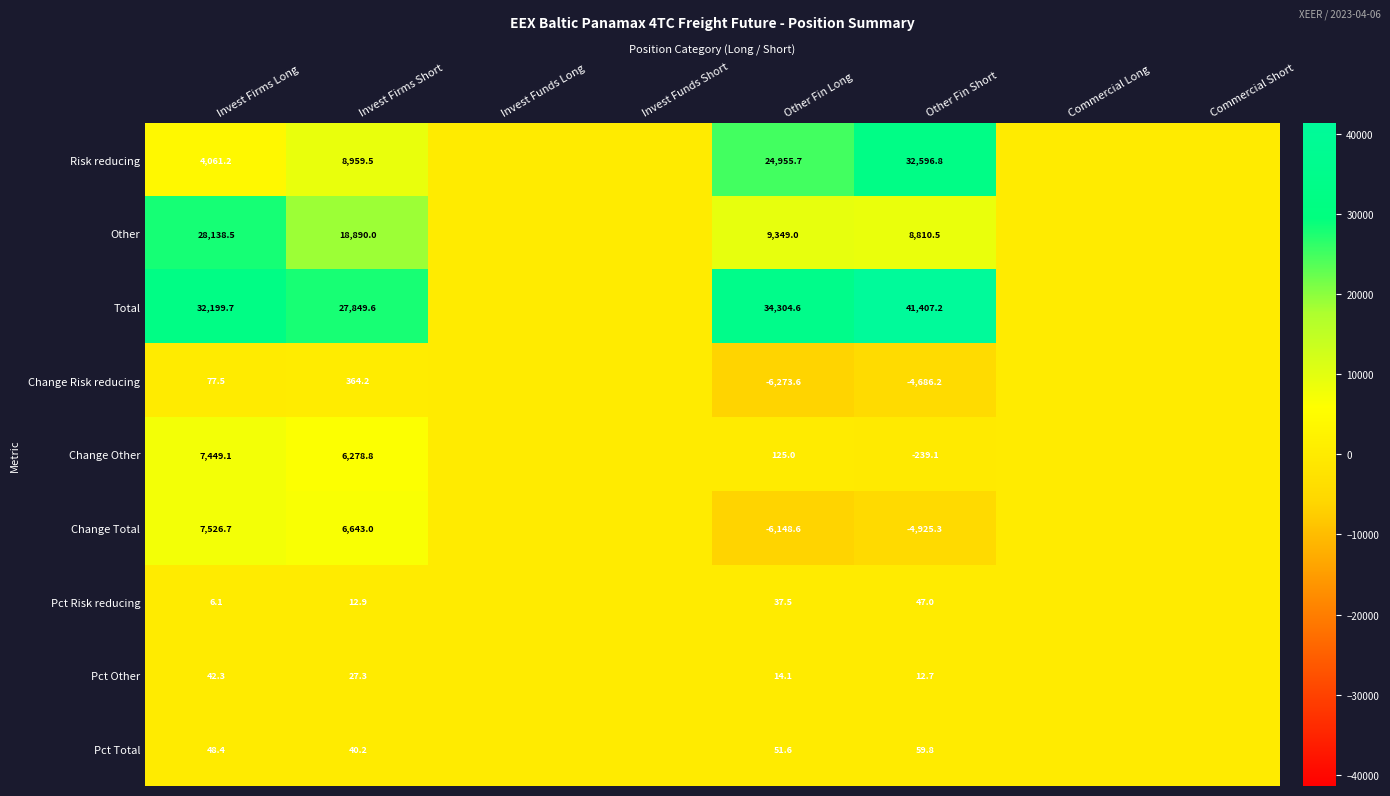

What is the smallest value displayed?

-6273.6